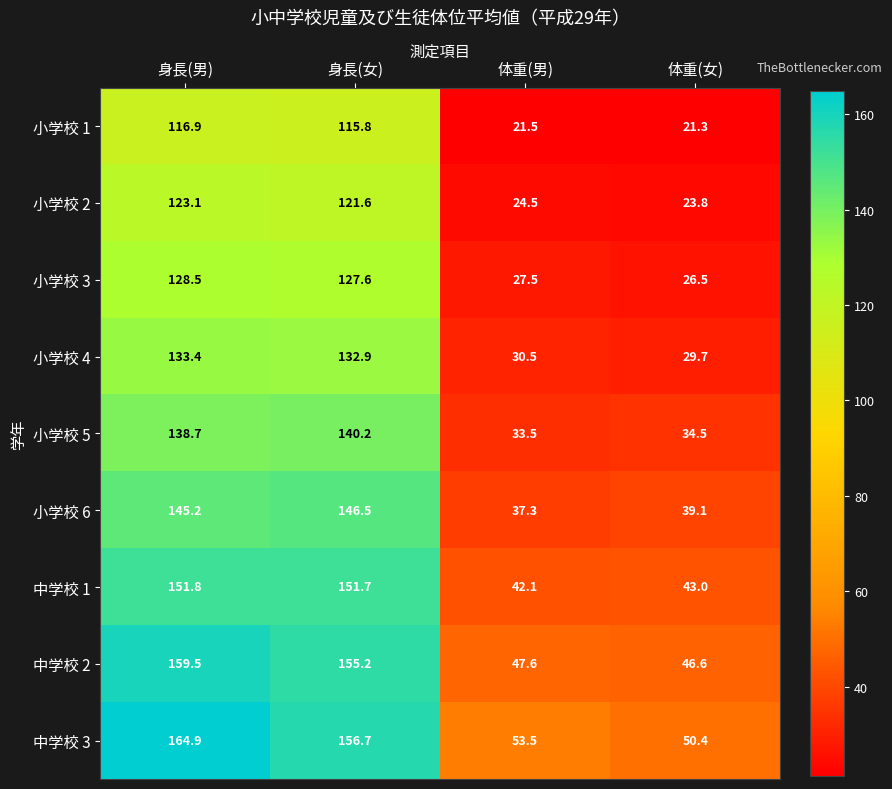

Where does the 小学校 2 series first go above 121?

身長(男)